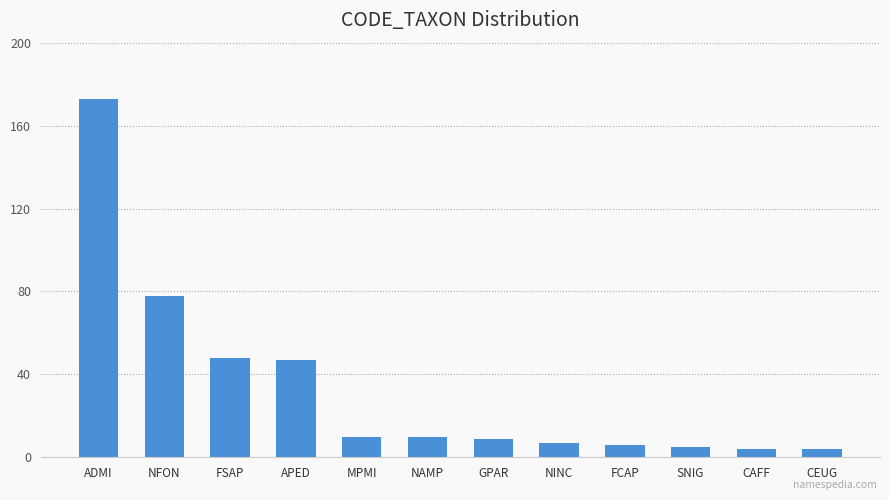

What is the minimum value shown in the chart?

4